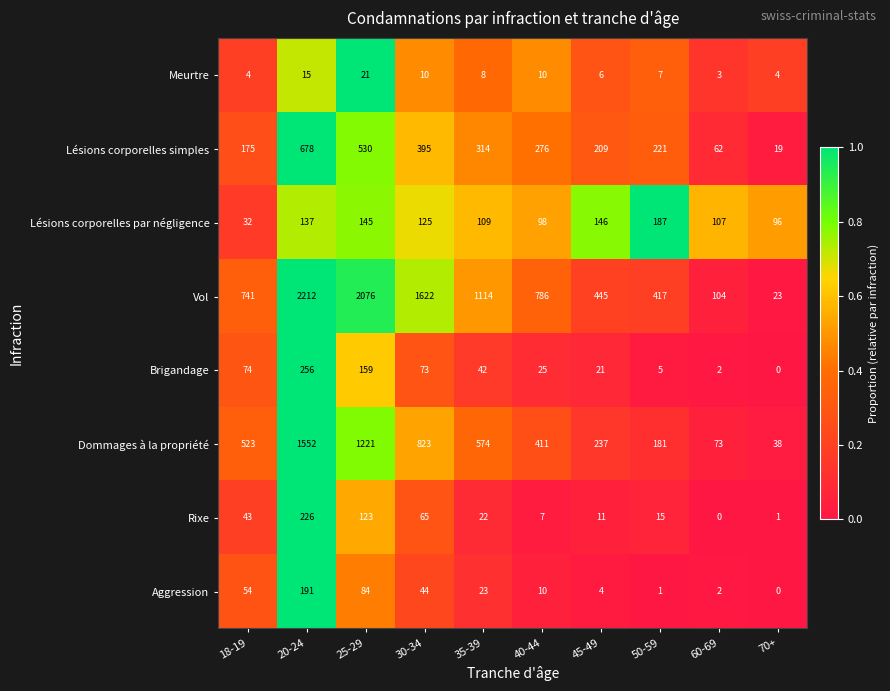

At how many categories does at least one series exceed 0?

10